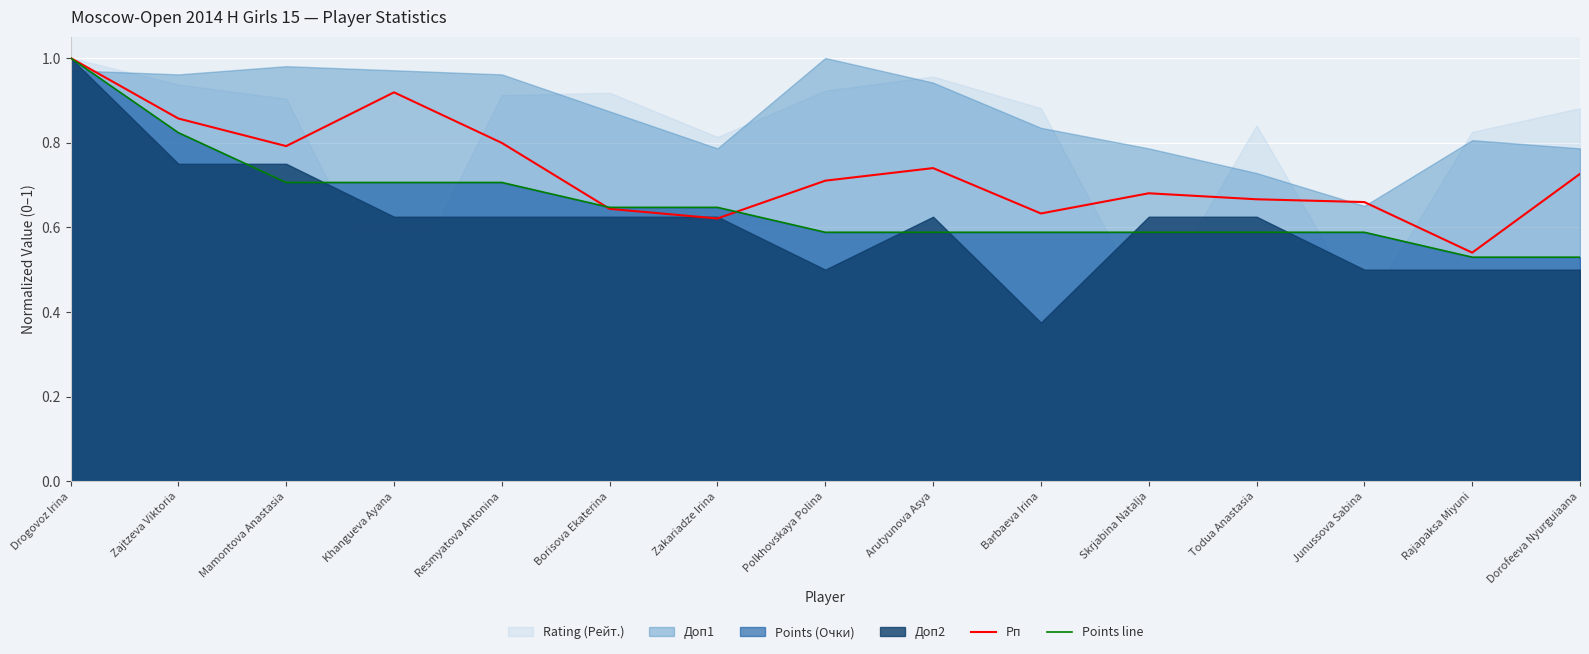

True or false: Points line has a value of 0.9 at Borisova Ekaterina.

False